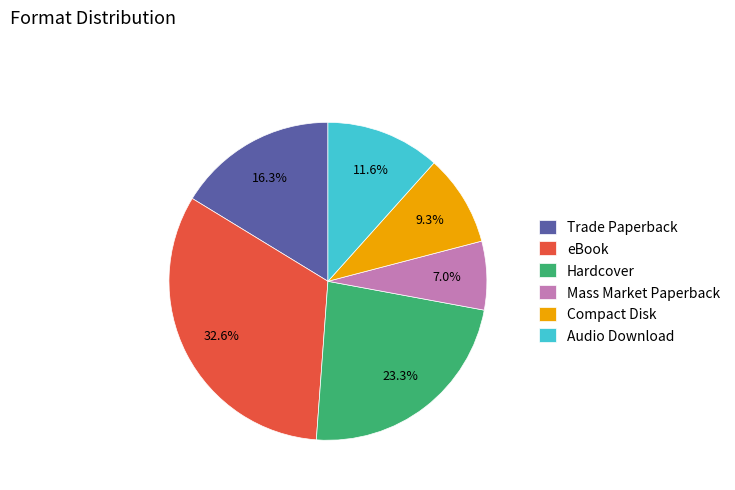

Approximately how many times larger is the value at Mass Market Paperback compared to Audio Download?

0.6